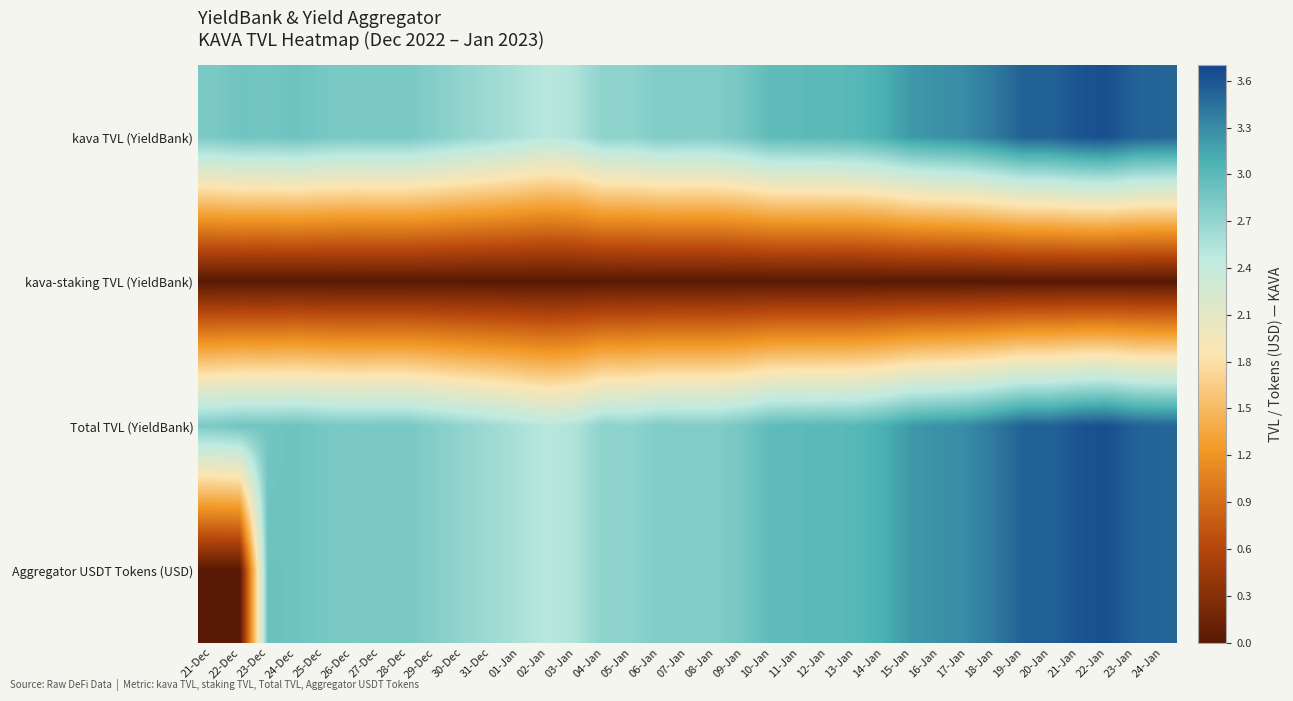

Which category has the lowest value across all series?

21-Dec